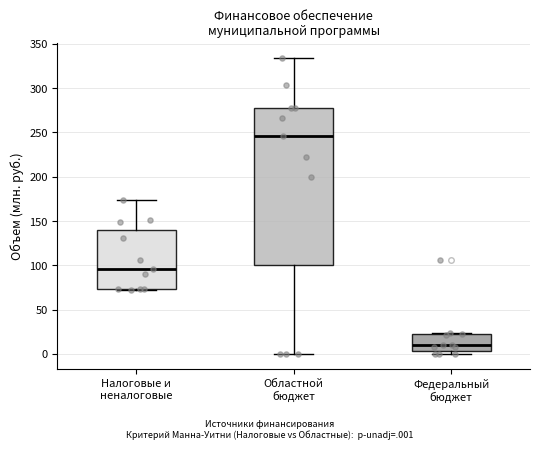

Reading left to right, read every box against the y-axis: the position of its median line, the range the box covers, and the ends of its whiskers. The values are not printed on the chart, so give them approximately, as read against the axis.

Налоговые и неналоговые: median 95, box 75 to 140, whiskers 70 to 175
Областной бюджет: median 245, box 100 to 280, whiskers 0 to 335
Федеральный бюджет: median 10, box 5 to 20, whiskers 0 to 25